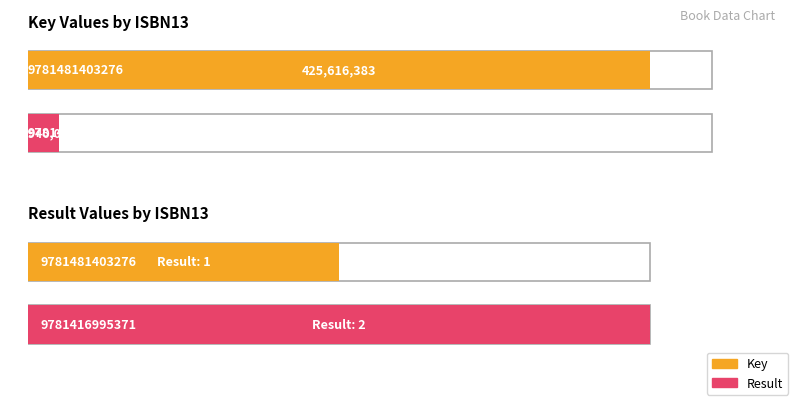

How many bars are there in total?

4